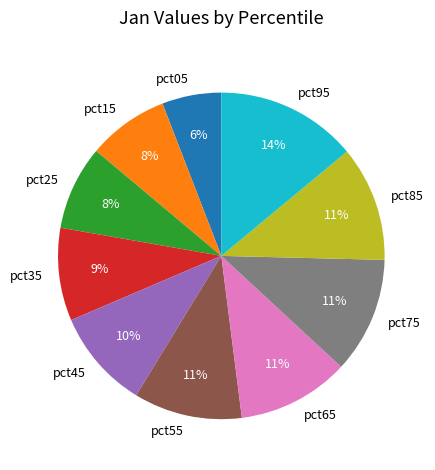

Does pct45 represent more than half of the total?

No